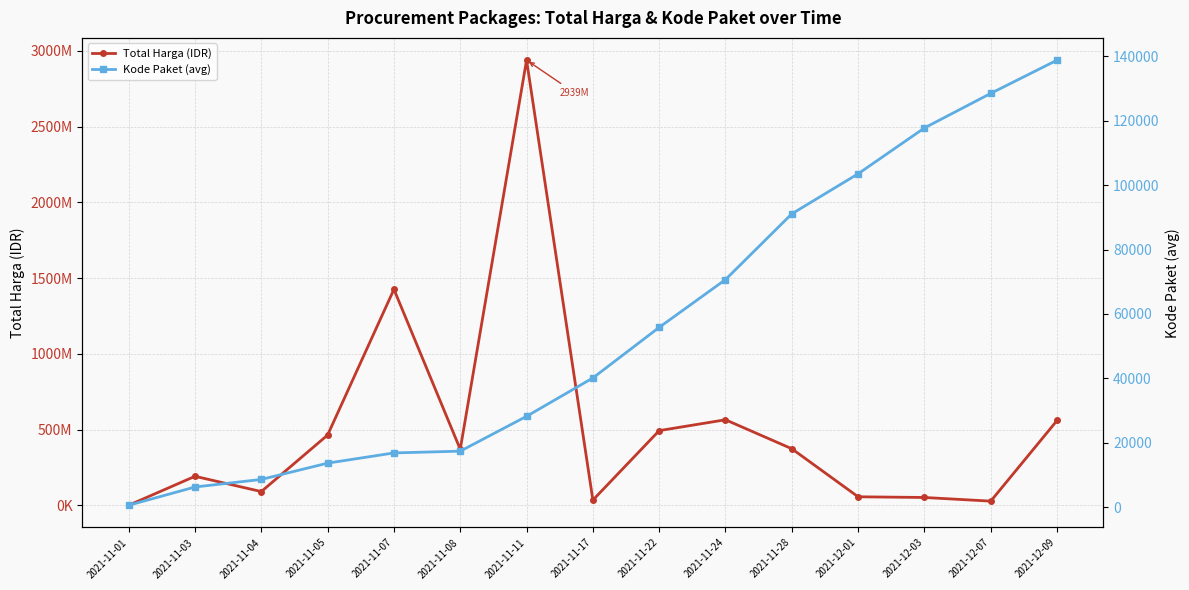

Where is Total Harga (IDR) nearest to the value 1469883420?

2021-11-07